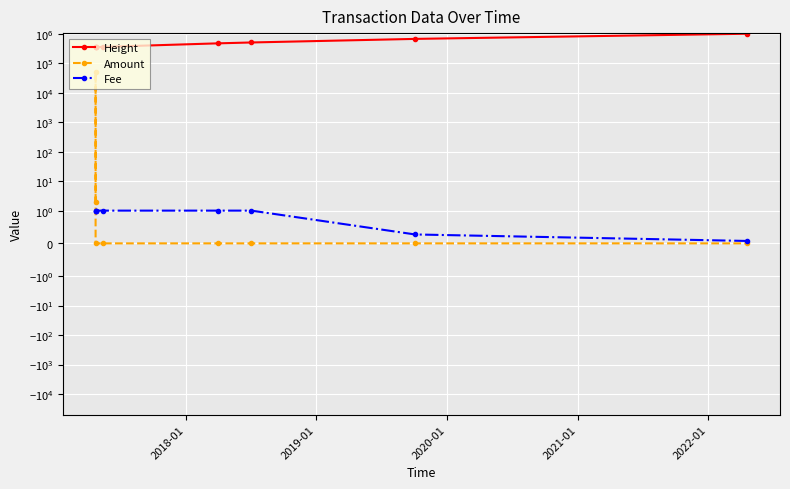

Which series has the largest range (max minus min)?

Height